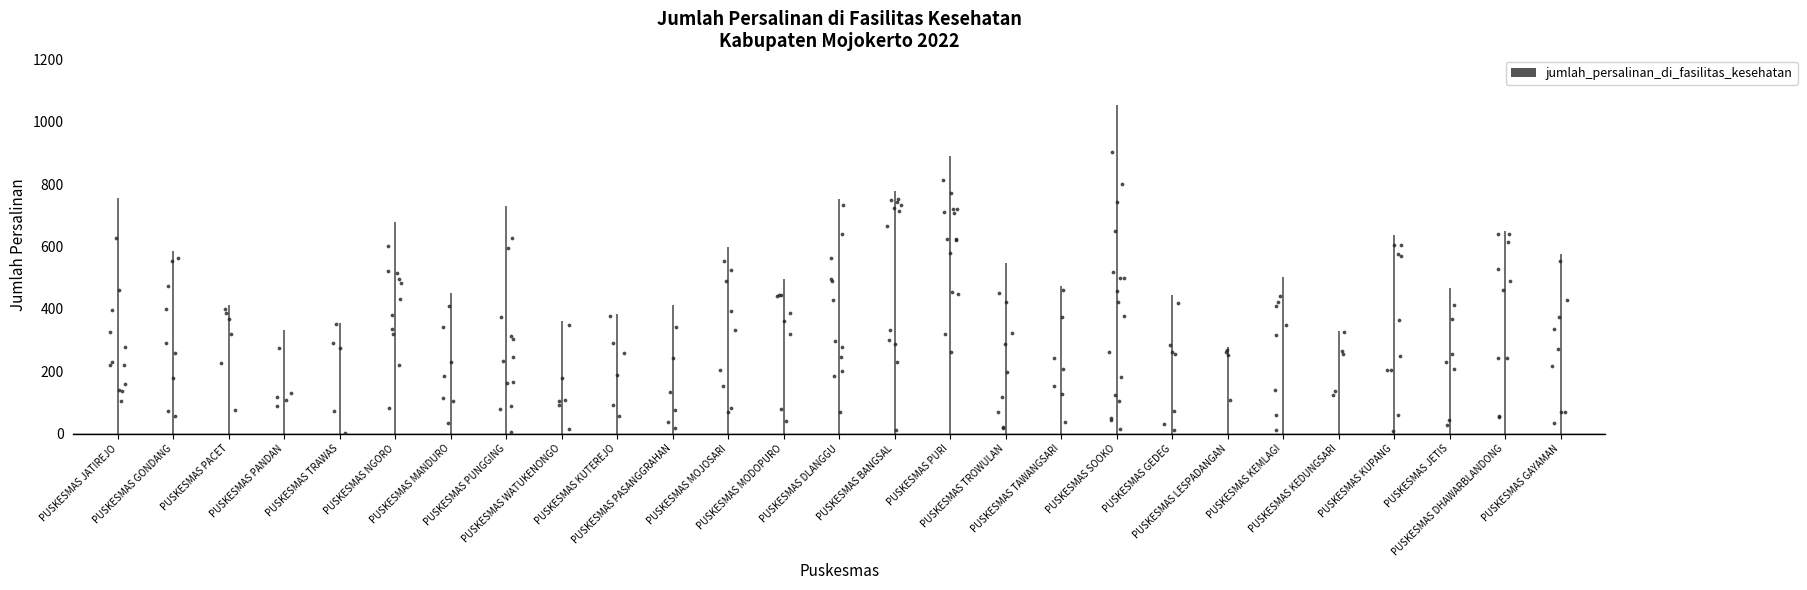

What is the change in value from PUSKESMAS PURI to PUSKESMAS KUPANG?

-253